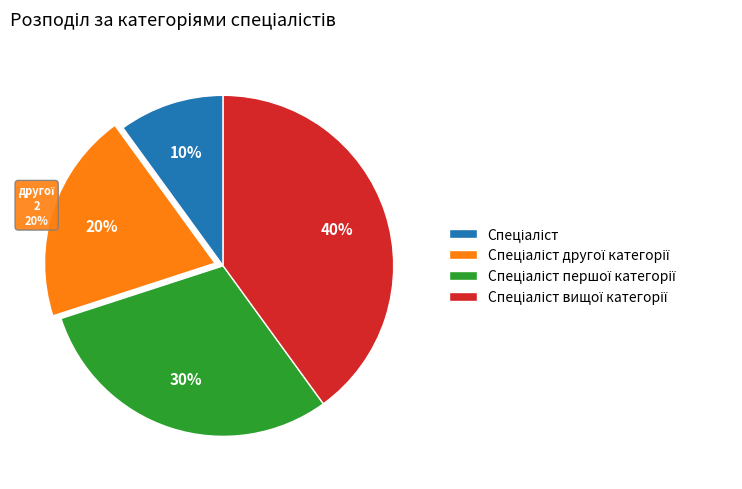

Approximately how many times larger is the value at Спеціаліст першої категорії compared to Спеціаліст?

3.0